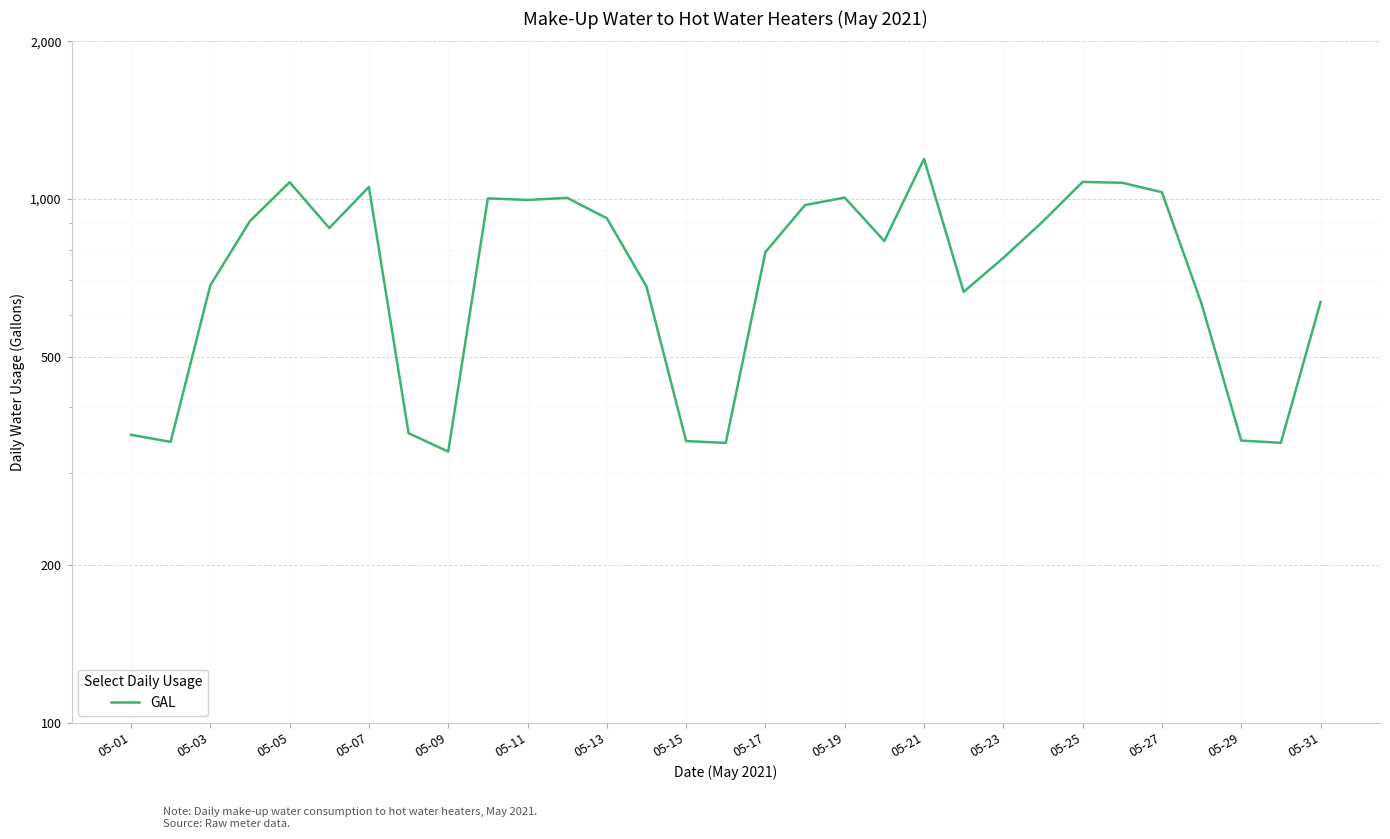

What is the greatest value displayed?

1192.8